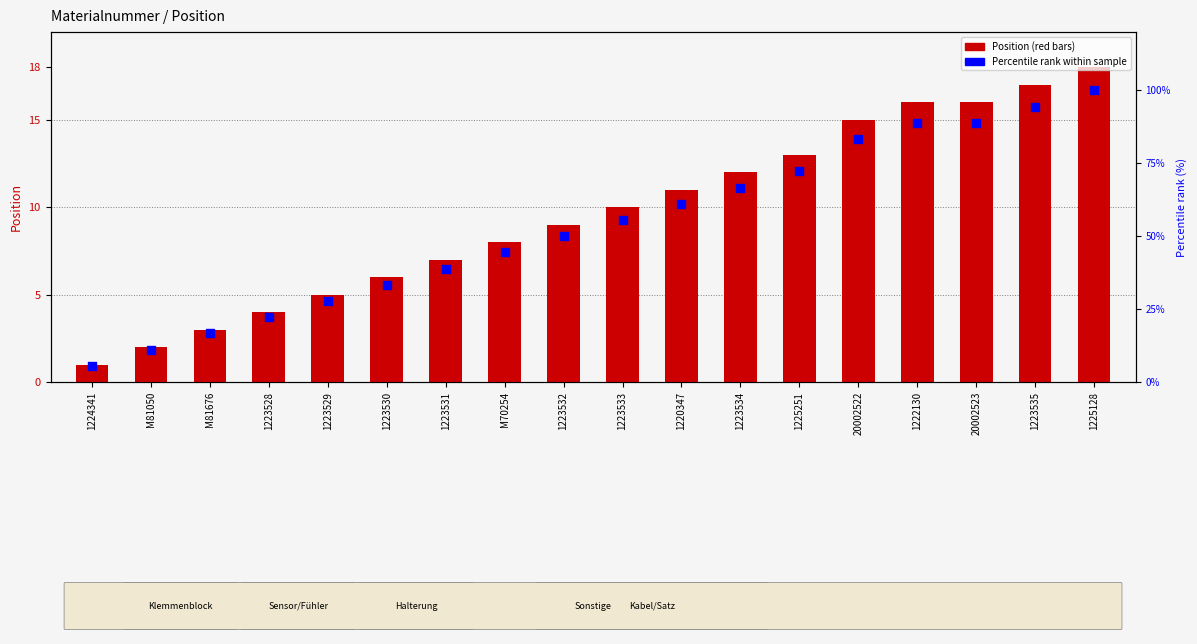

At which category is the sum across all series the highest?

1225128